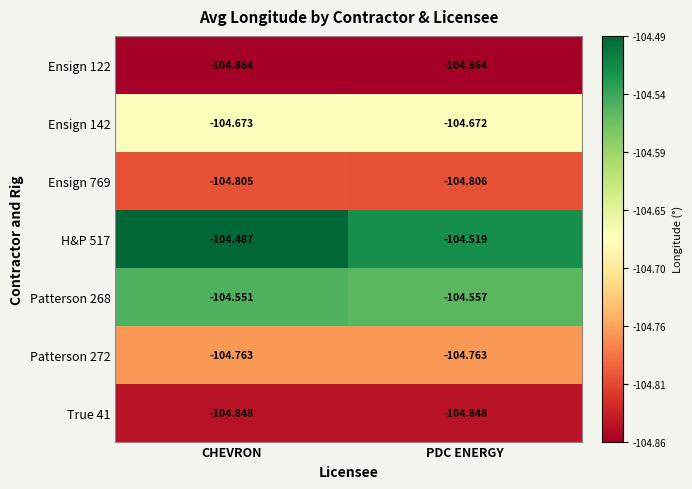

Which category has the highest value in the Patterson 268 series?

CHEVRON